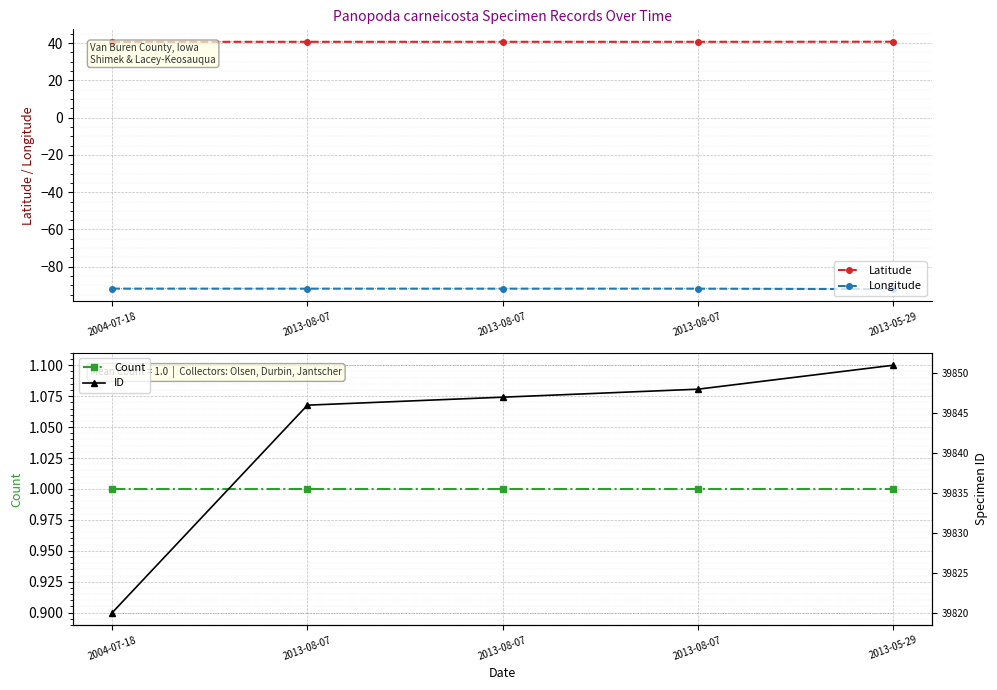

What is the lowest value of the Longitude series?

-92.0